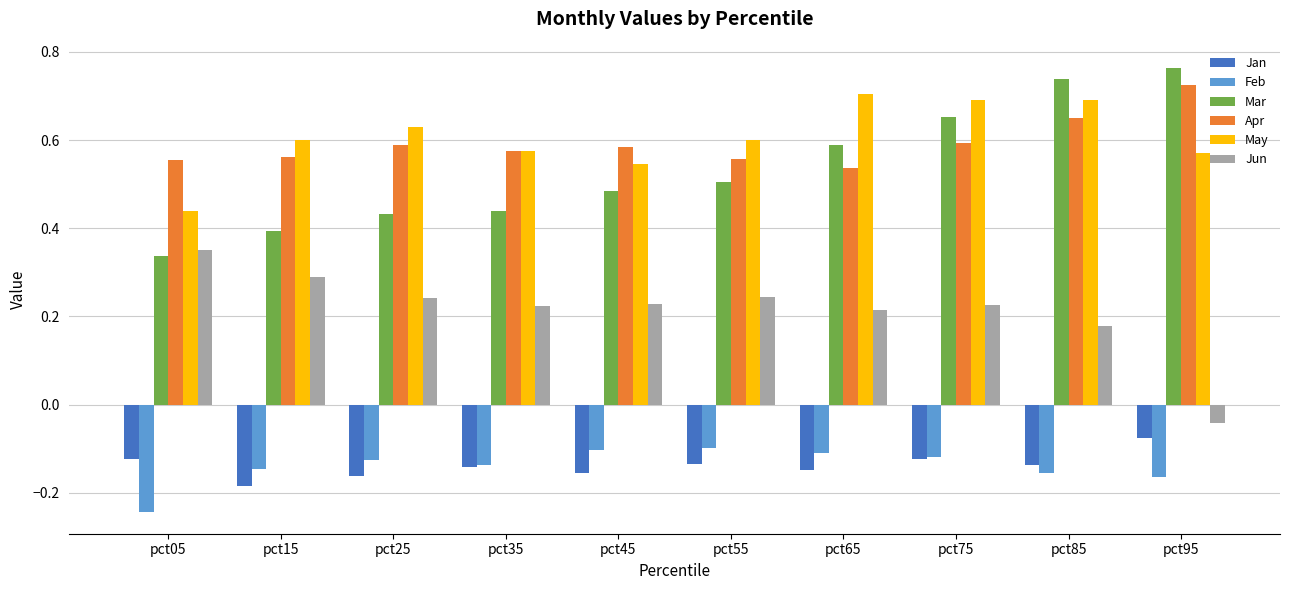

Which series has the largest range (max minus min)?

Mar